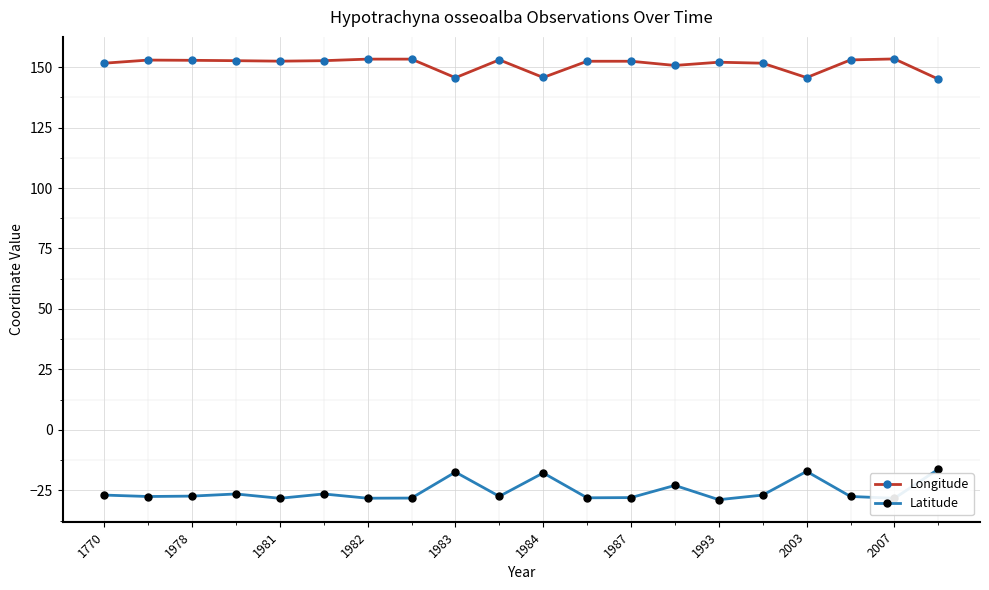

What is the difference between the maximum and minimum values in the Latitude series?

12.6